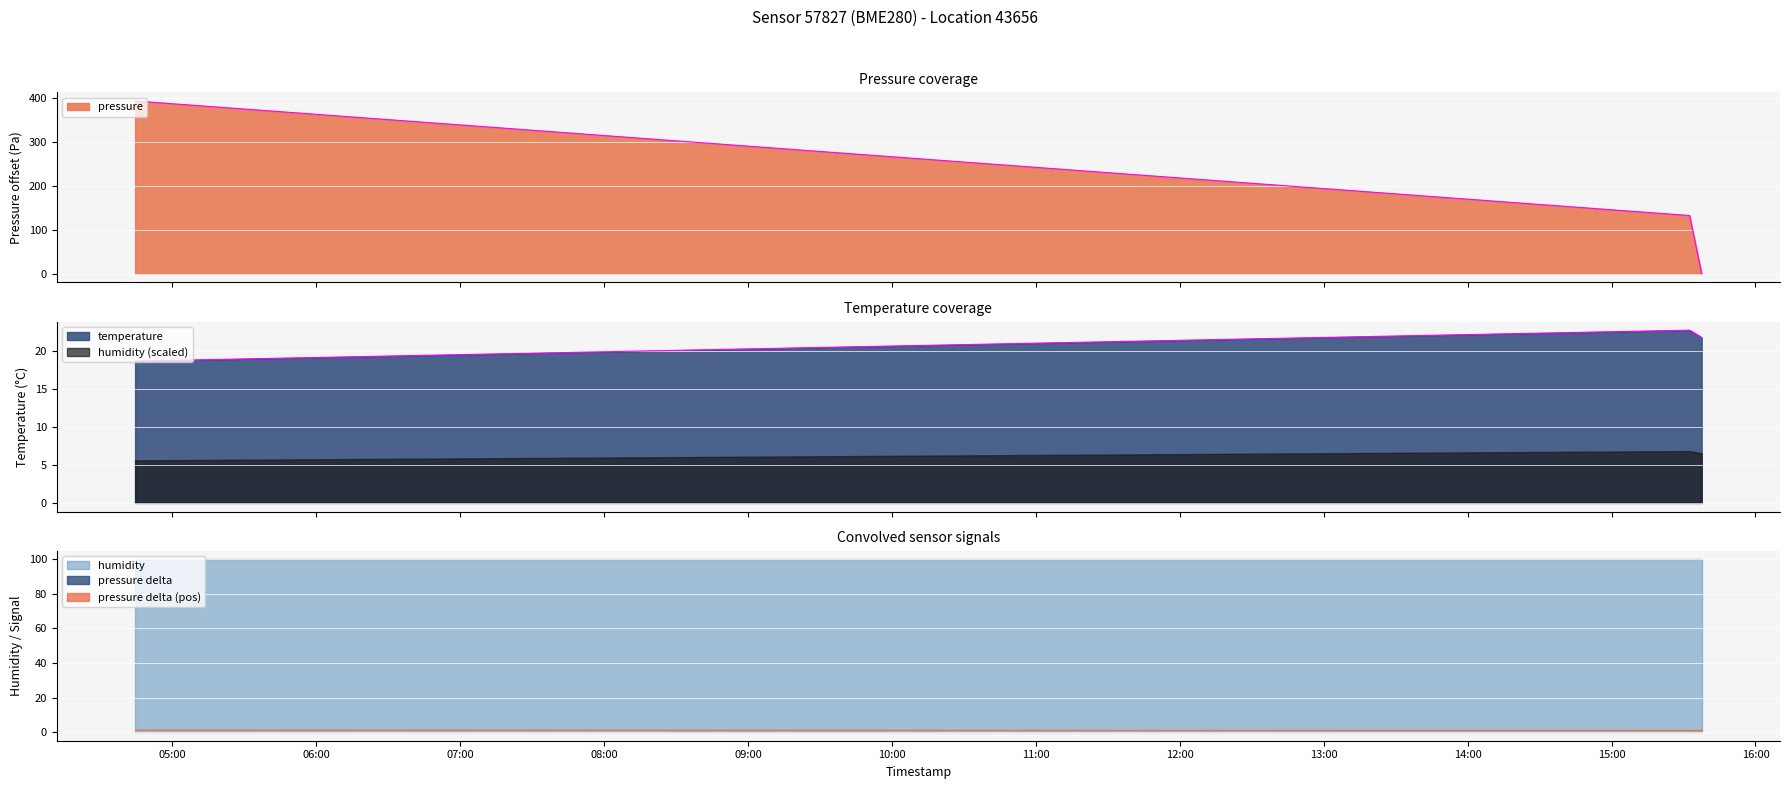

The pressure series shows 132.8 at 2022-08-18T15:32:32. True or false?

True